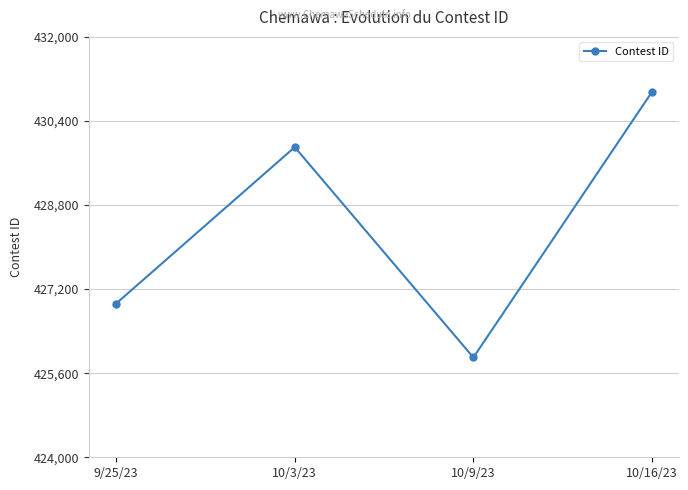

Where is the data nearest to the value 428426?

10/3/23